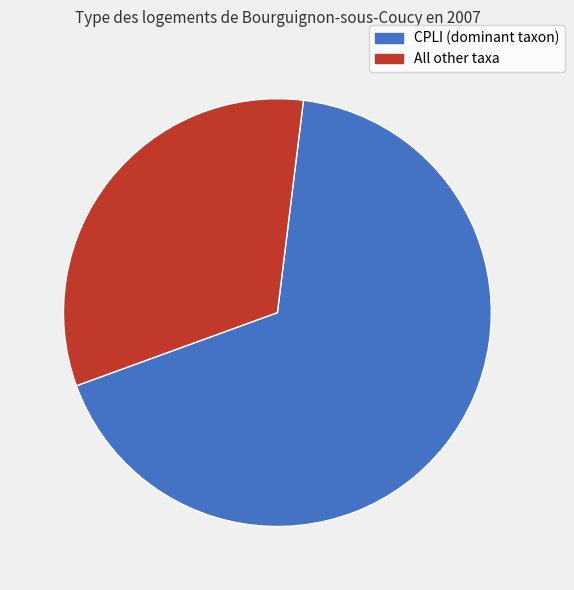

Does any single category account for the majority?

Yes